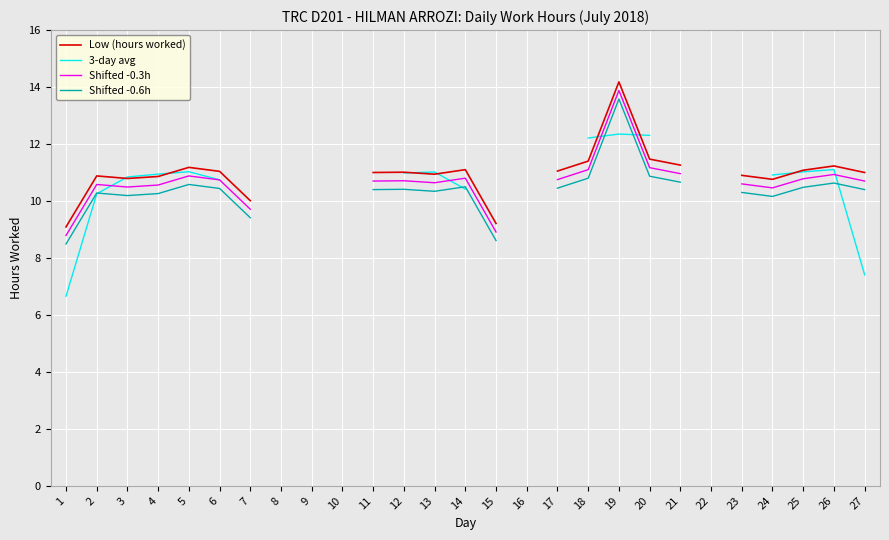

Rank the series by their maximum value, from lowest to highest.

3-day avg, Shifted -0.6h, Shifted -0.3h, Low (hours worked)